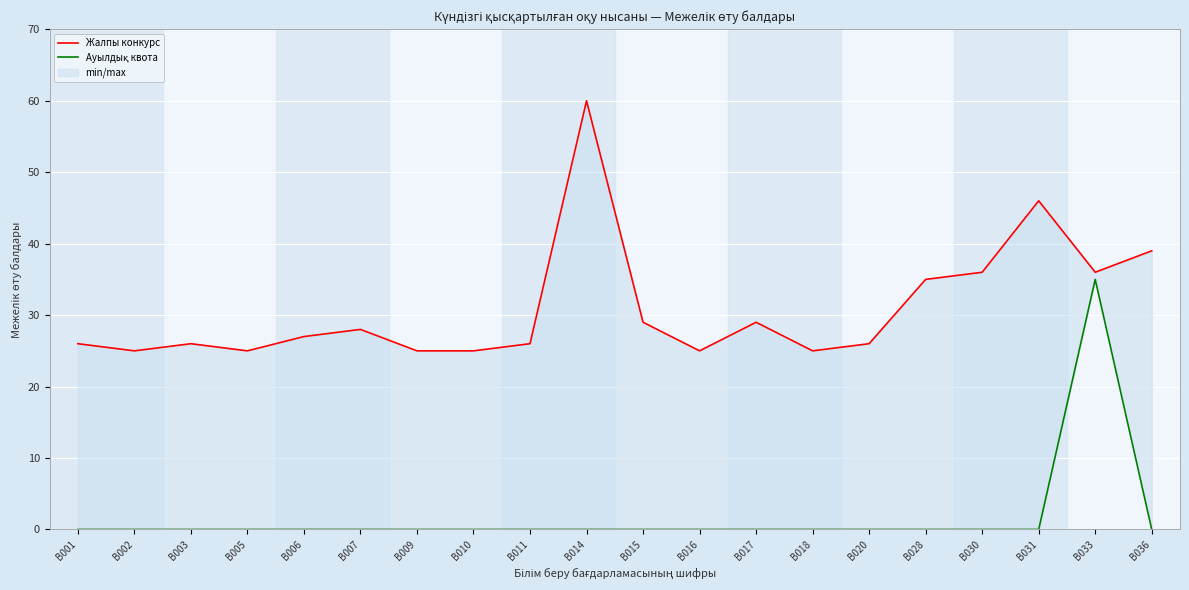

Is the value of Жалпы конкурс at B003 greater than the value of Ауылдық квота at B005?

Yes